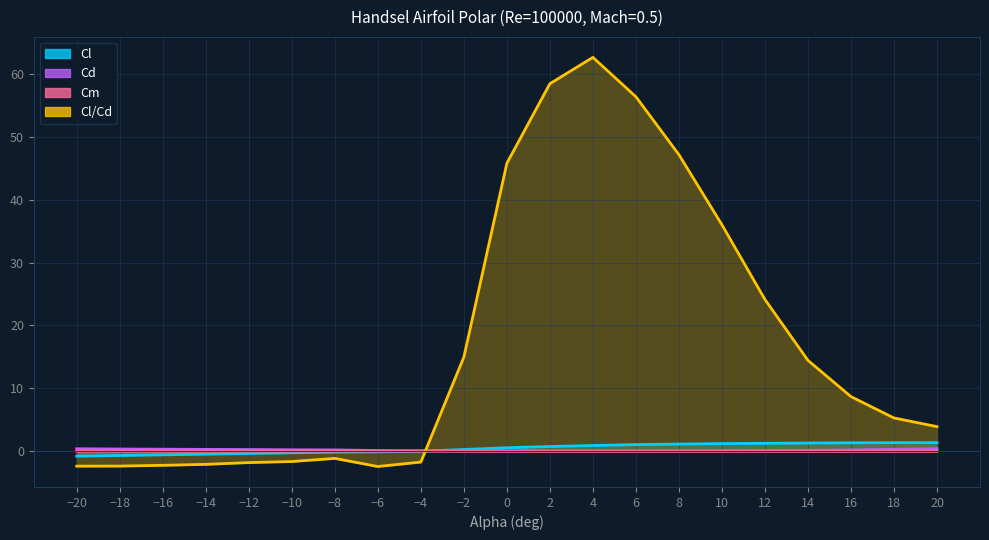

How many interior local valleys does the Cd series have?

1